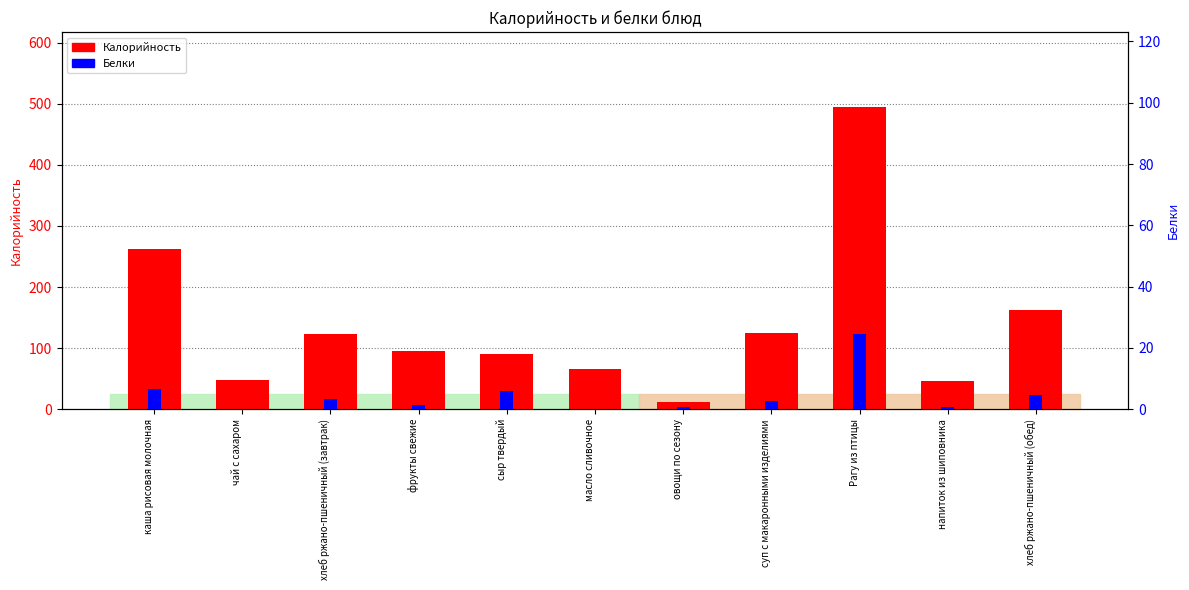

Which category has the lowest value in the Калорийность series?

овощи по сезону